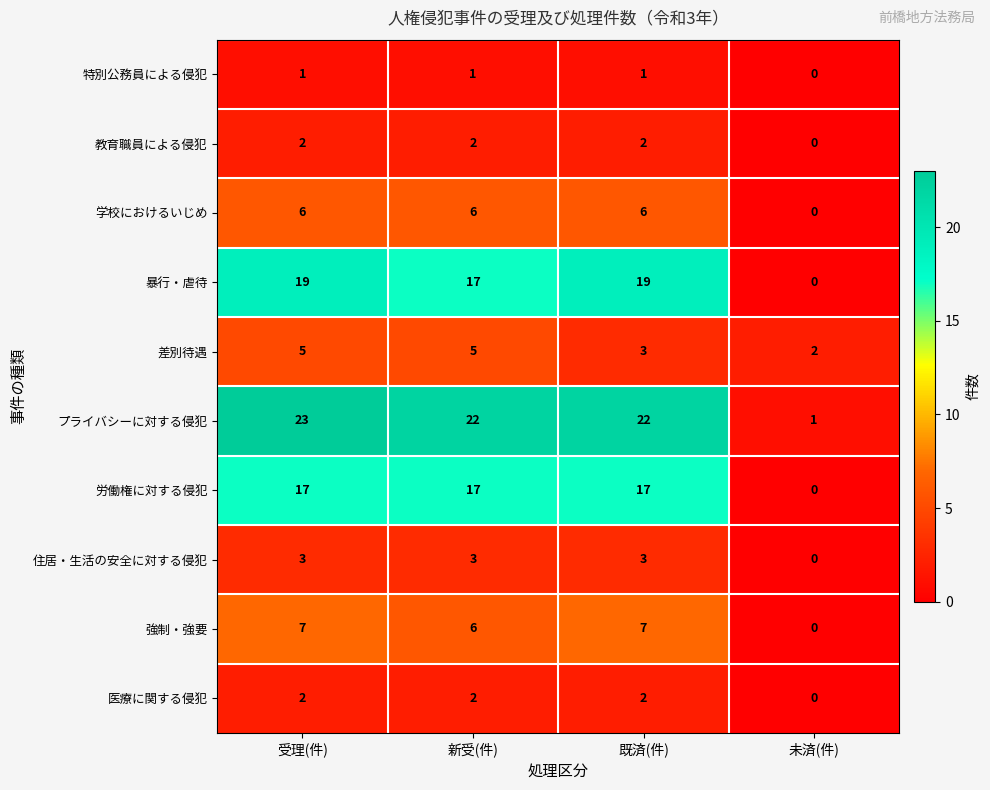

How many 差別待遇 values are between 3 and 5?

3